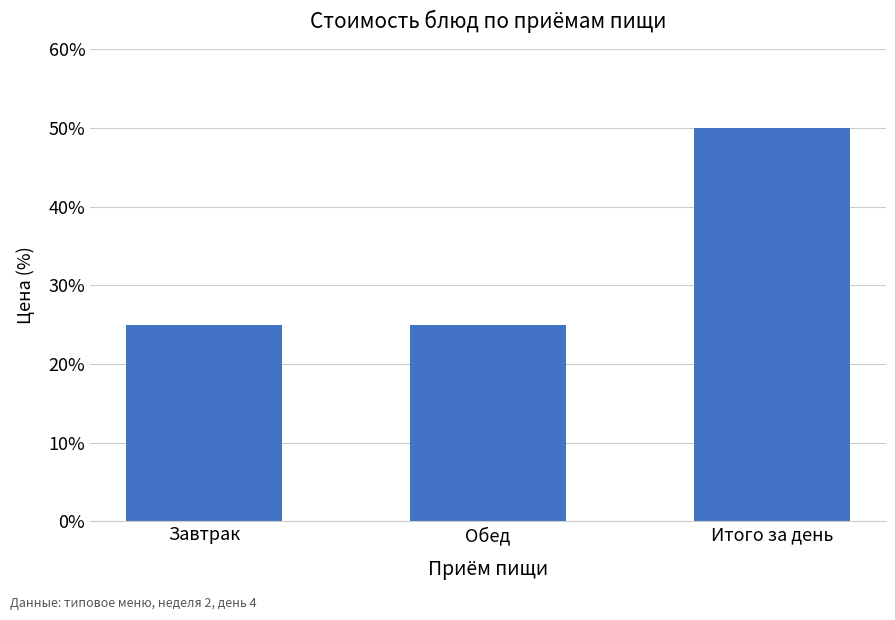

What is the label of the 3rd bar from the left?

Итого за день